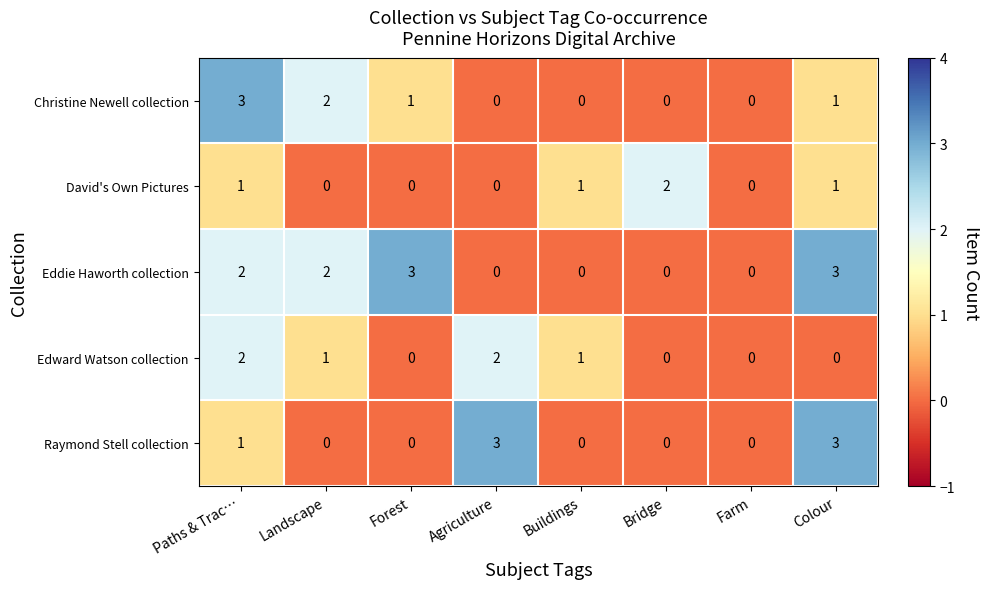

How many data points in Eddie Haworth collection are less than 2?

4